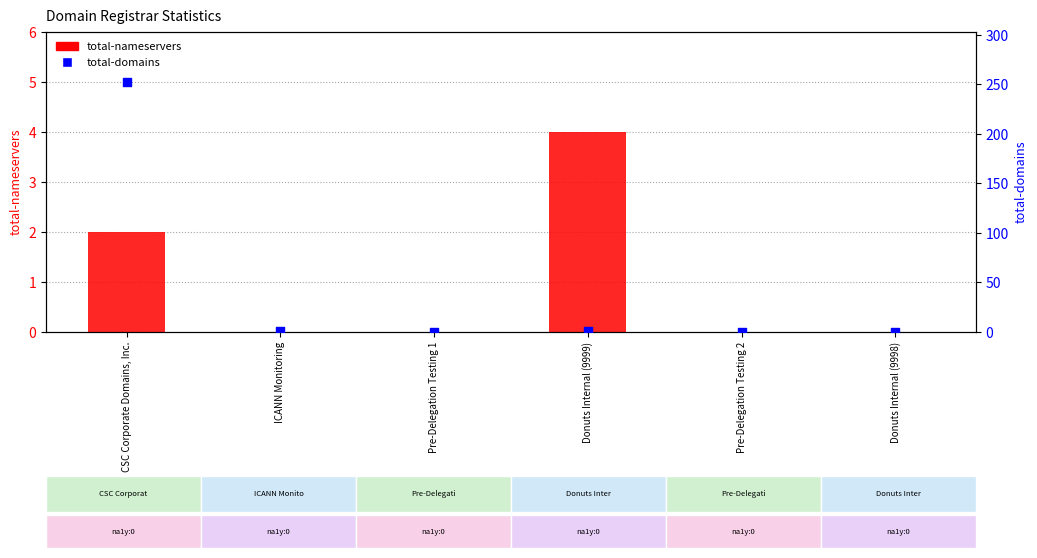

At how many categories does at least one series exceed 217?

1